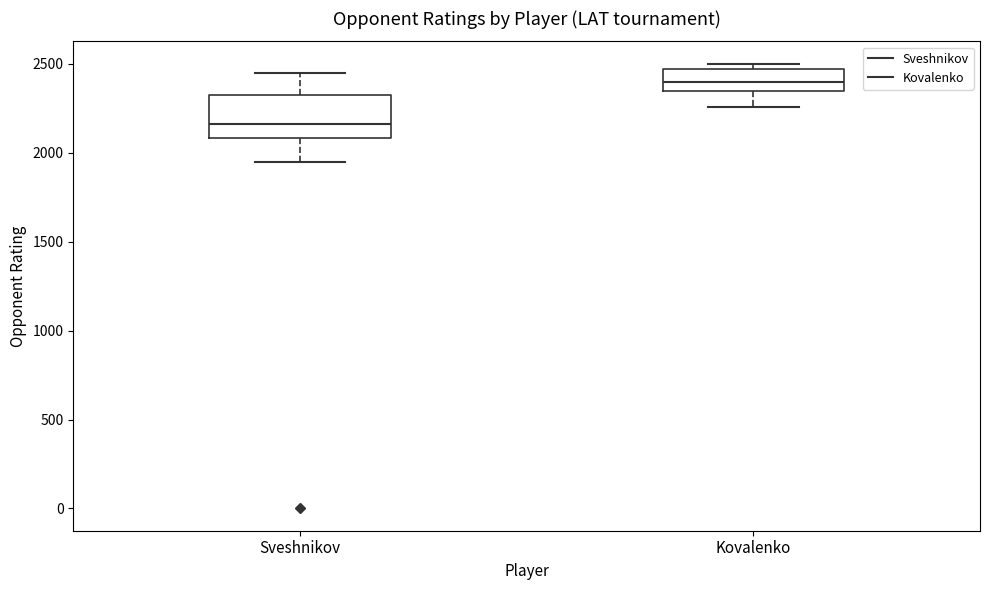

Where is the upper edge of the box for Sveshnikov on the y-axis? The values are not printed on the chart, so give them approximately, as read against the axis.

2300